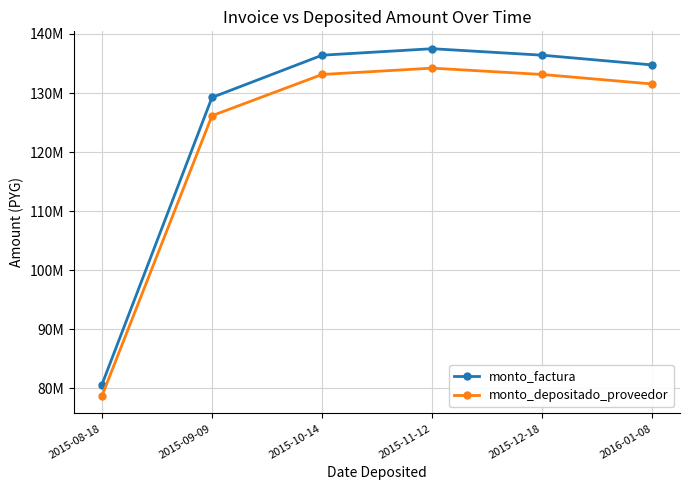

What is the difference between the monto_depositado_proveedor values at 2015-11-12 and 2016-01-08?

2684220